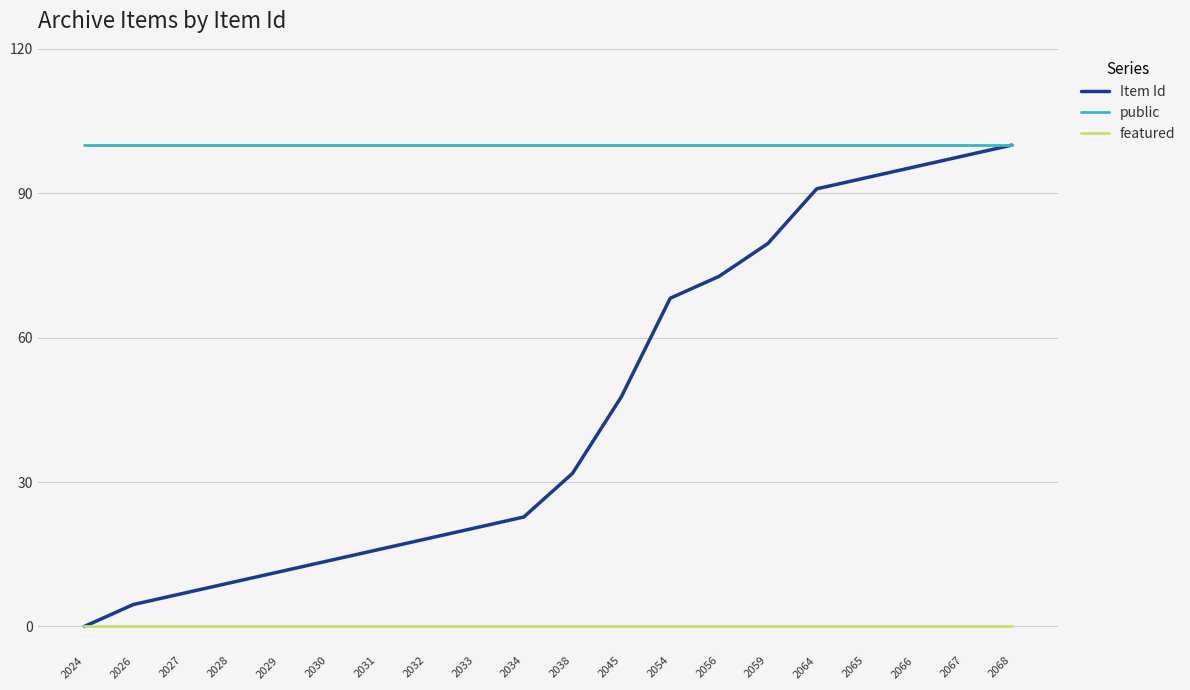

True or false: public and featured intersect in this chart.

False